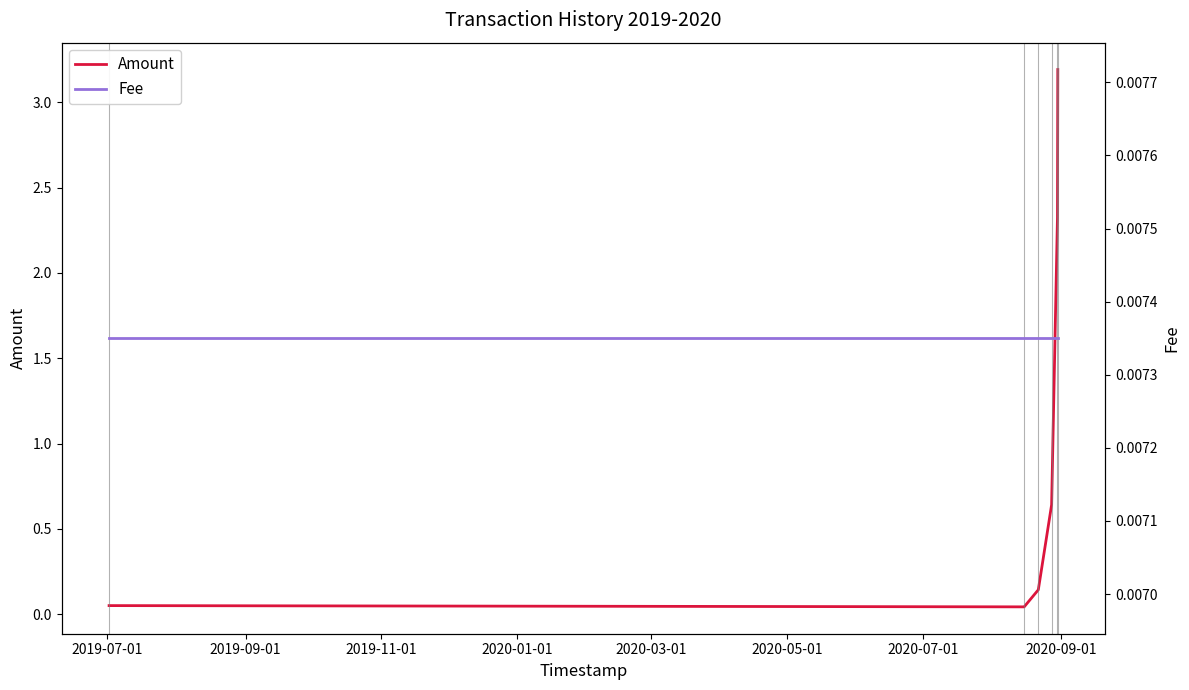

Which series has the largest total across all categories?

Amount